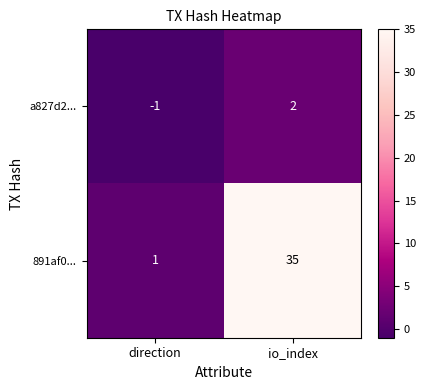

At how many categories does at least one series exceed 9?

1